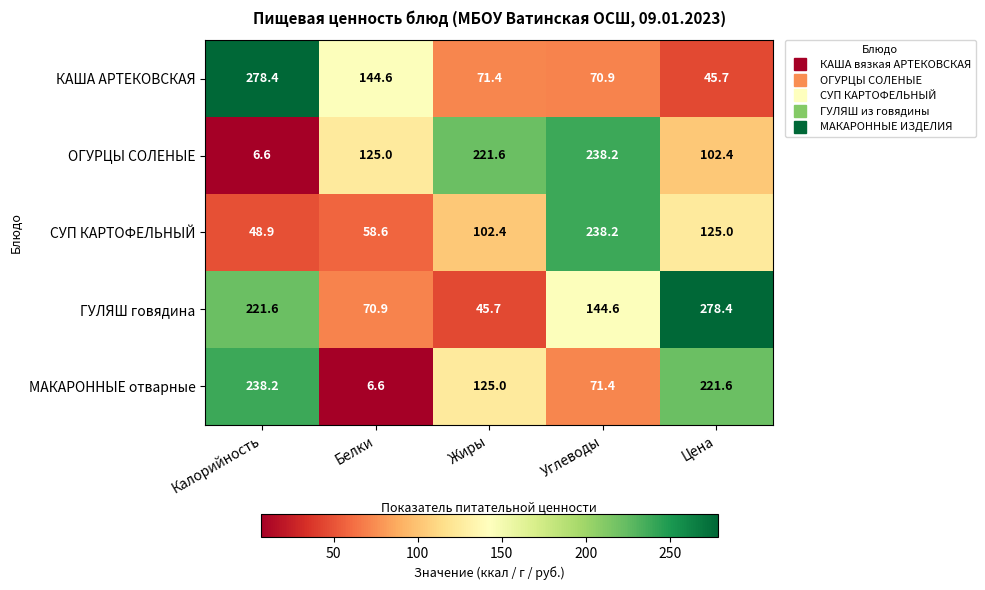

What is the total value across all series at Калорийность?

793.7